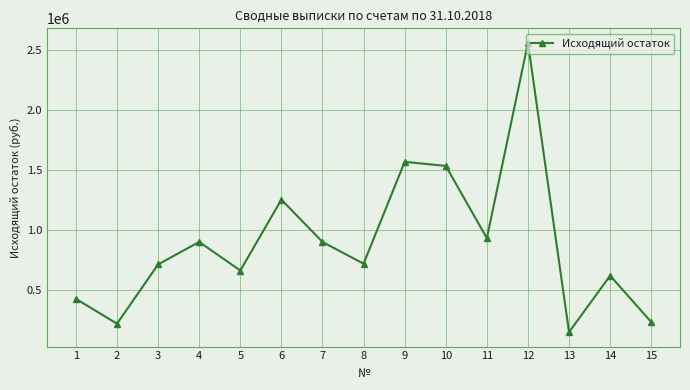

At which category does the data reach its first local valley?

2